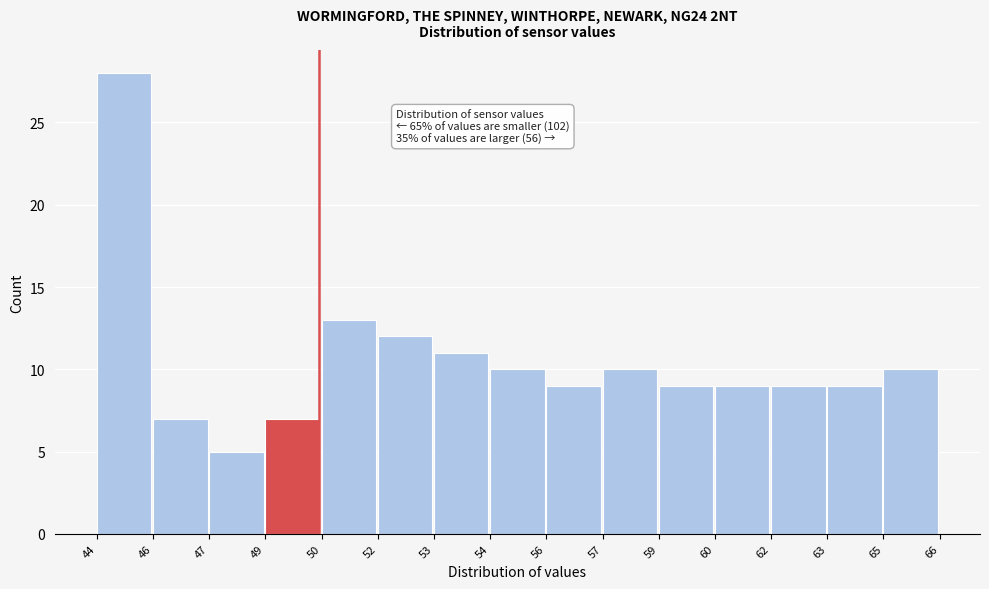

Reading left to right, list all the values displayed in this chart.

44=28	46=7	47=5	49=7	50=13	52=12	53=11	54=10	56=9	57=10	59=9	60=9	62=9	63=9	65=10